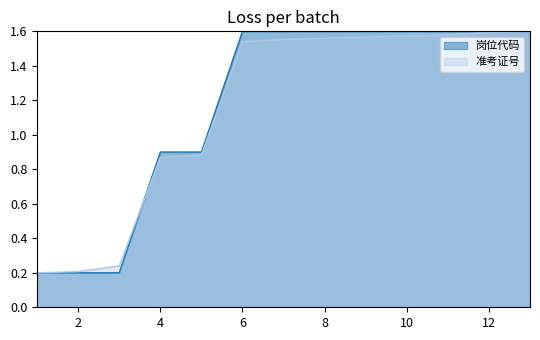

What are all the series names shown in the legend?

岗位代码, 准考证号